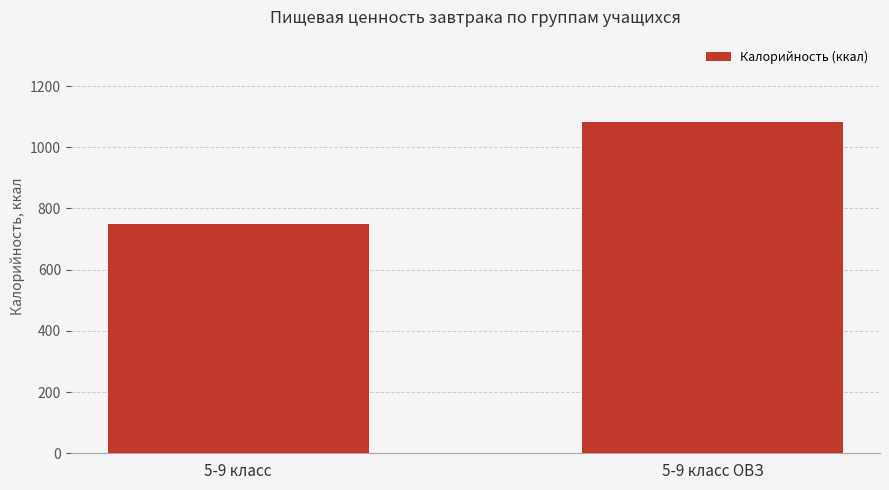

Which has a higher value, 5-9 класс ОВЗ or 5-9 класс?

5-9 класс ОВЗ